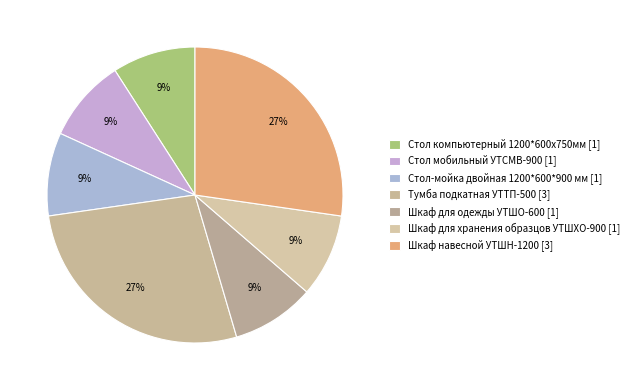

Count the number of slices in the pie.

7